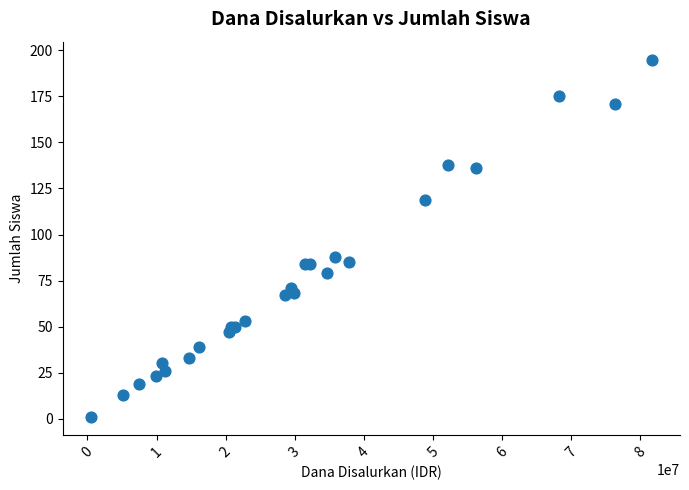

What Y value in the scatter plot is closest to 98?

88